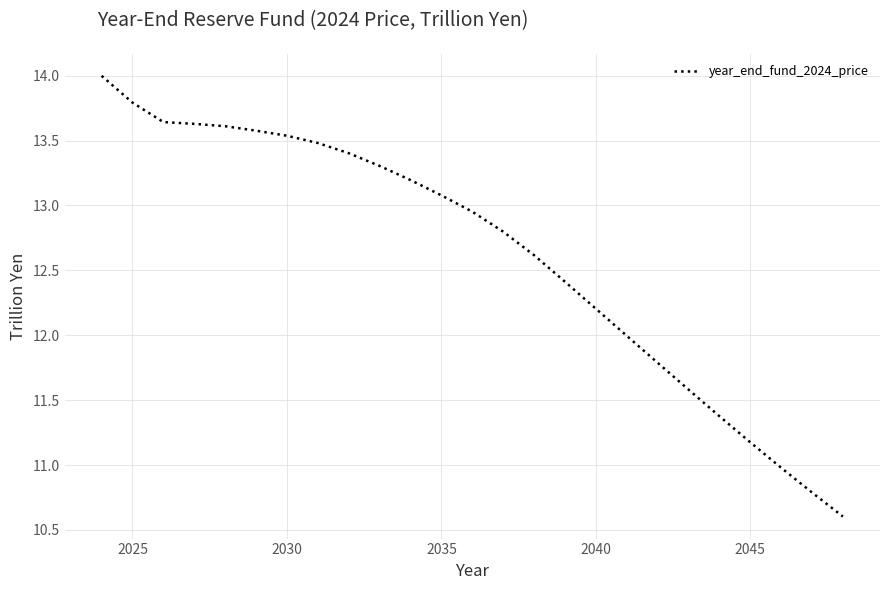

What is the smallest value displayed?

10.6